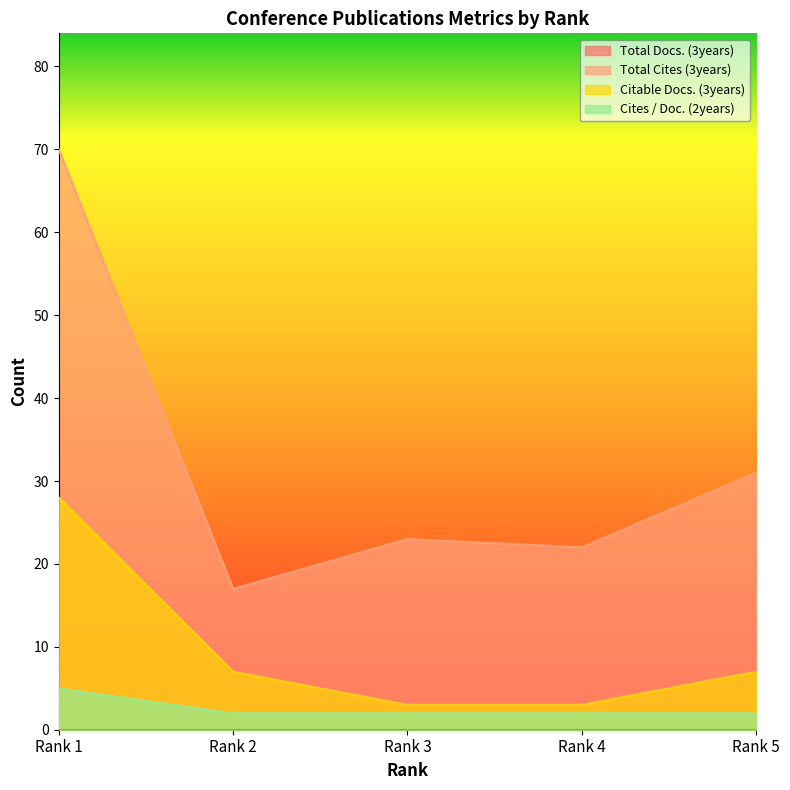

True or false: Total Cites (3years) and Citable Docs. (3years) cross at least once.

False